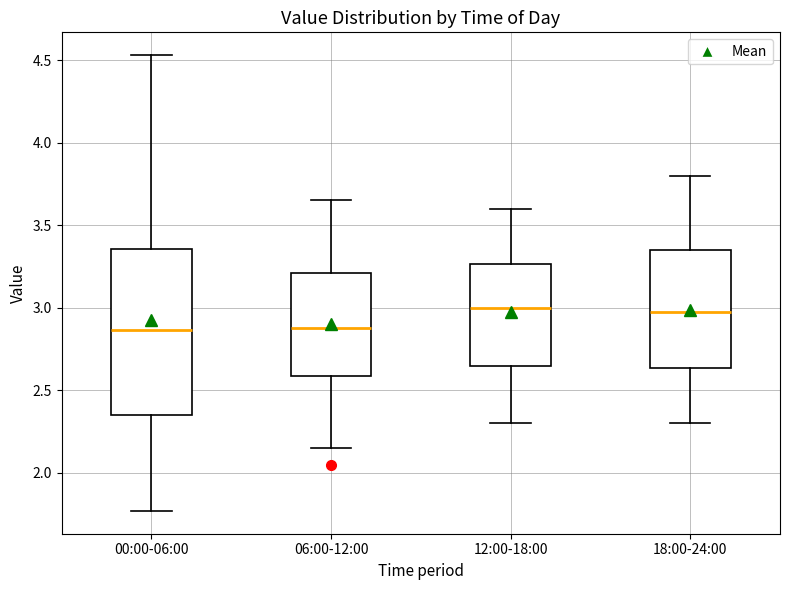

Where does the median line of the box for 06:00-12:00 sit on the y-axis? The values are not printed on the chart, so give them approximately, as read against the axis.

2.90